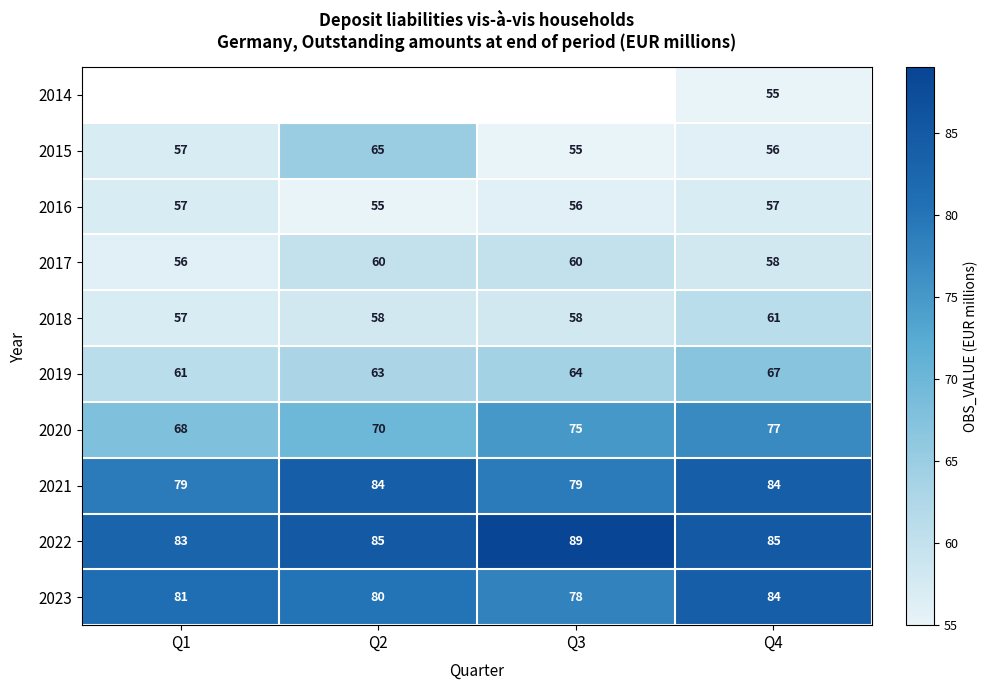

What is the maximum value for 2023?

84